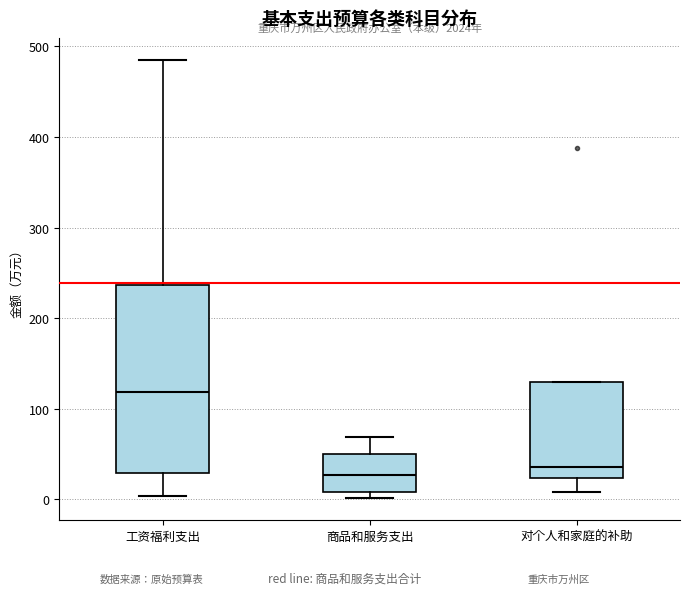

Reading left to right, read every box against the y-axis: the position of its median line, the range the box covers, and the ends of its whiskers. The values are not printed on the chart, so give them approximately, as read against the axis.

工资福利支出: median 120, box 30 to 240, whiskers 0 to 490
商品和服务支出: median 30, box 10 to 50, whiskers 0 to 70
对个人和家庭的补助: median 40, box 20 to 130, whiskers 10 to 130